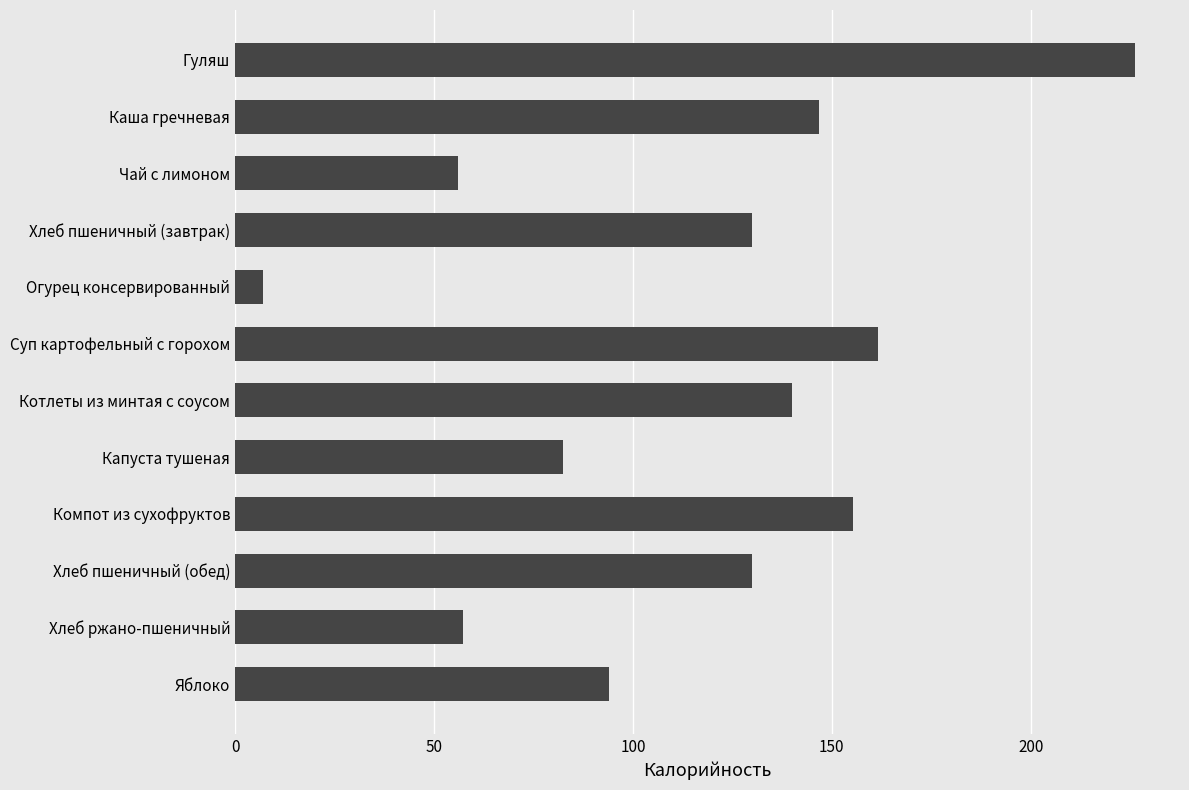

Reading top to bottom, transcribe all the data shown in this chart.

Гуляш=226.2	Каша гречневая=146.8	Чай с лимоном=56.0	Хлеб пшеничный (завтрак)=130.0	Огурец консервированный=7.0	Суп картофельный с горохом=161.7	Котлеты из минтая с соусом=140.0	Капуста тушеная=82.4	Компот из сухофруктов=155.3	Хлеб пшеничный (обед)=130.0	Хлеб ржано-пшеничный=57.3	Яблоко=94.0